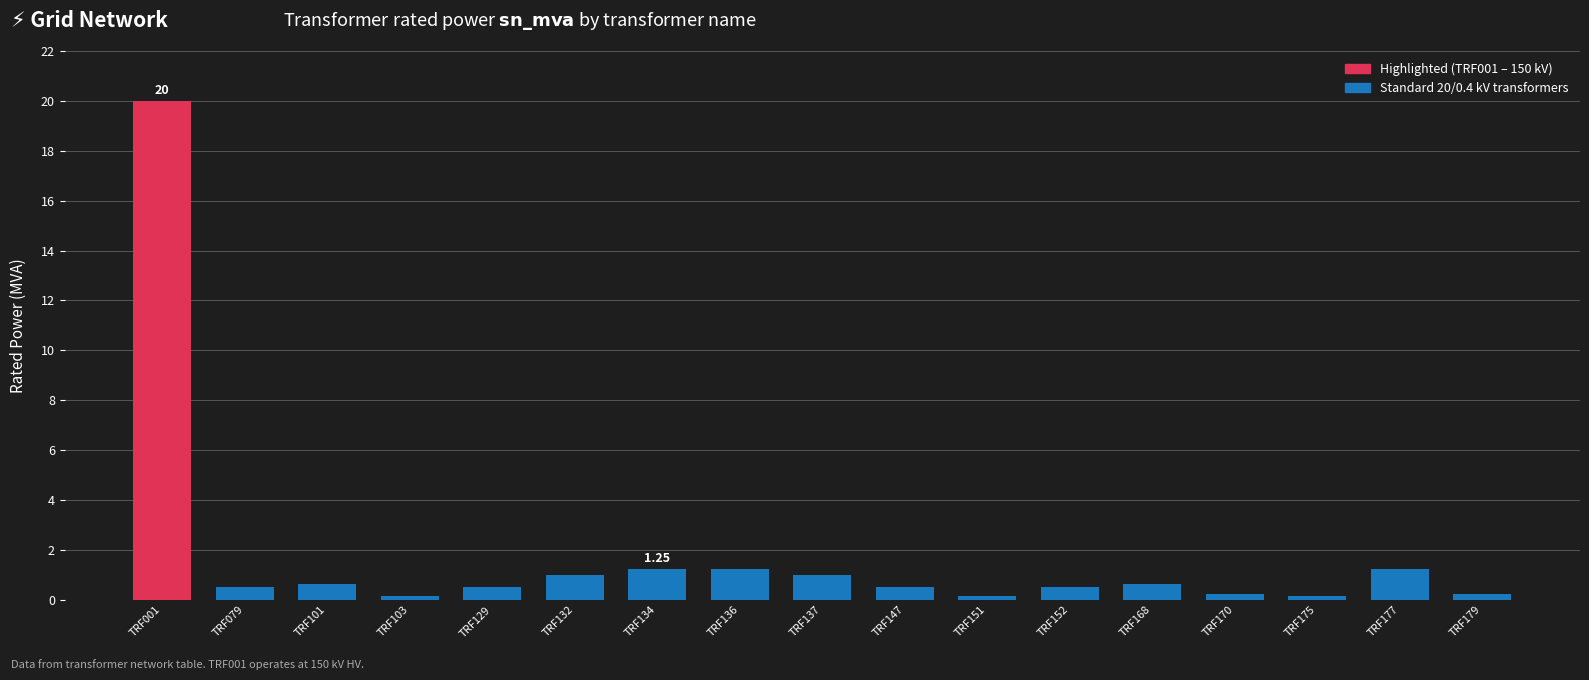

What is the maximum value shown in the chart?

20.0